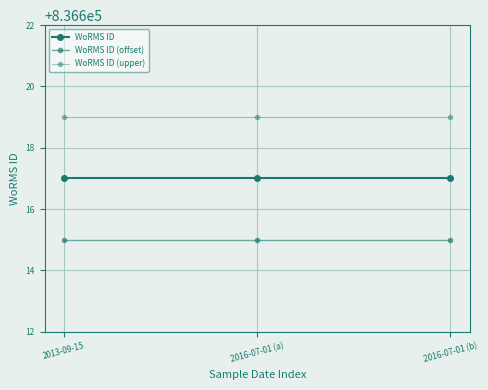

True or false: WoRMS ID has a value of 1103354 at 2016-07-01 (a).

False